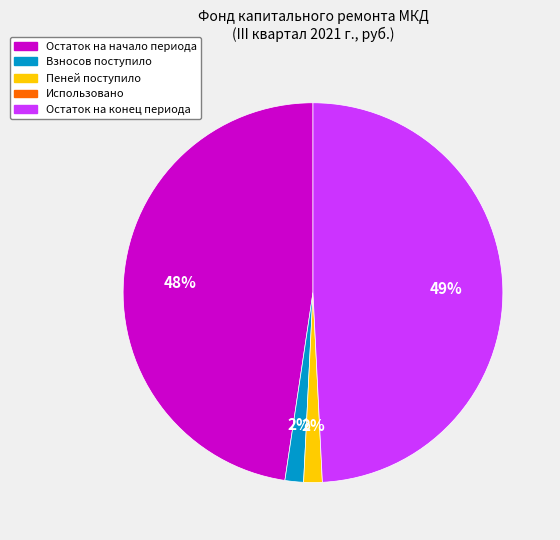

To the nearest percent, what is the average slice percentage?

25%